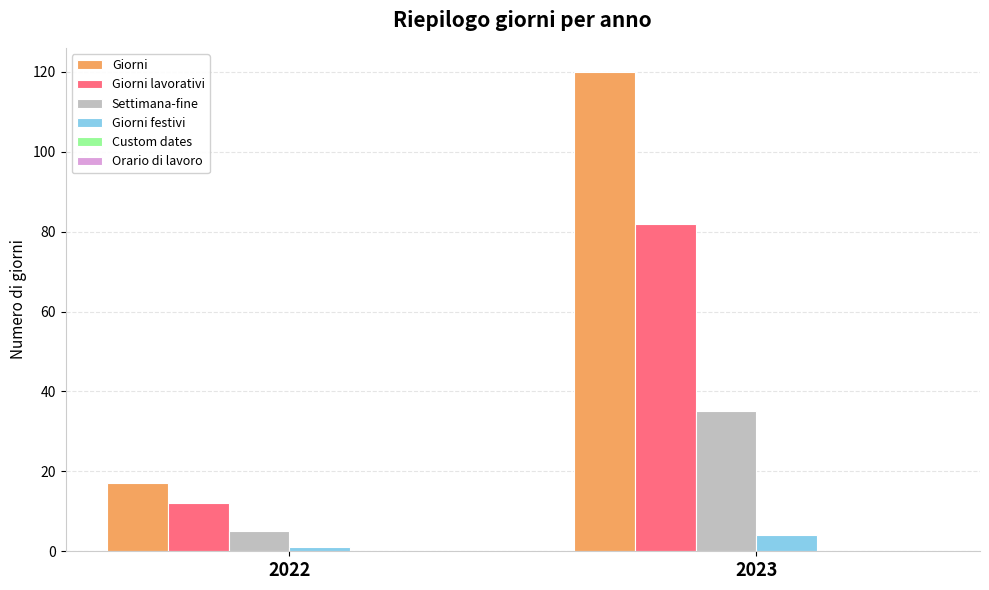

Is the value of Settimana-fine at 2022 greater than the value of Giorni festivi at 2022?

Yes